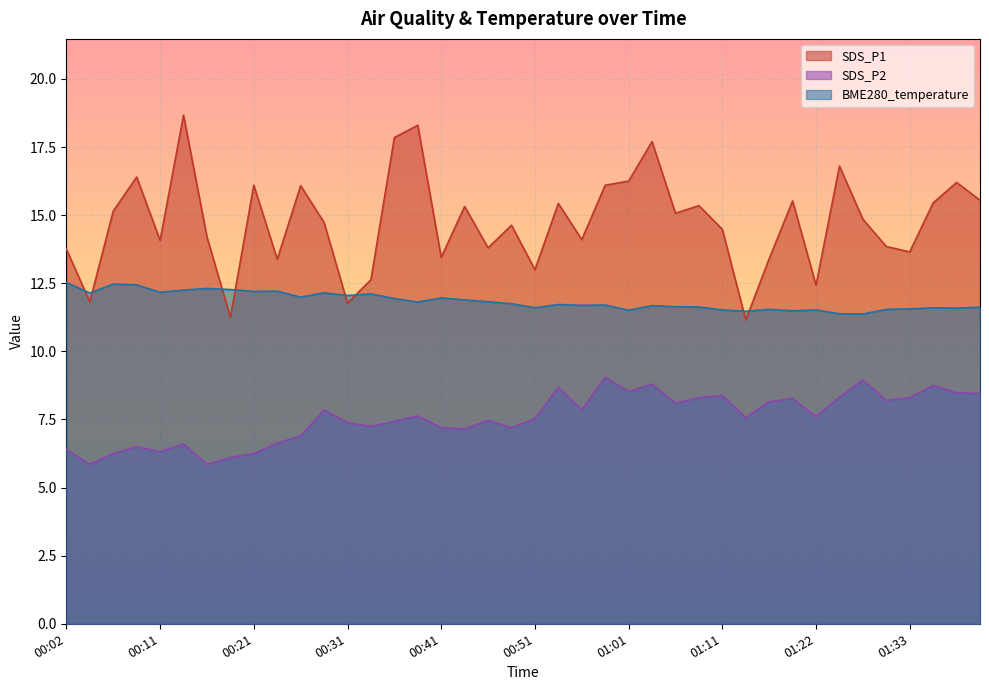

Is it true that SDS_P1 equals 15.3 at 00:43?

True